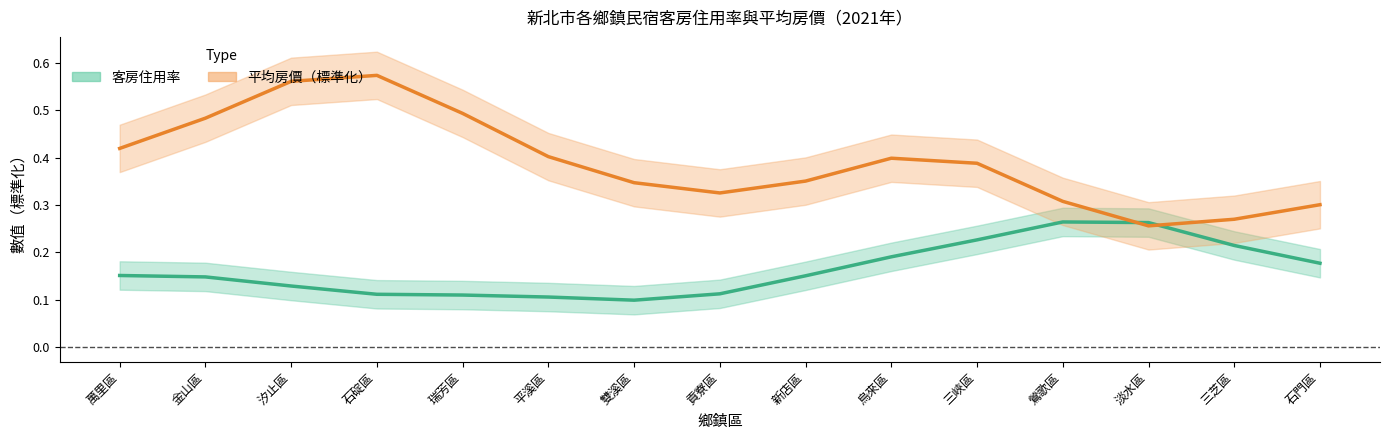

Is the value of 客房住用率 at 鶯歌區 greater than the value of 平均房價（標準化） at 三芝區?

No